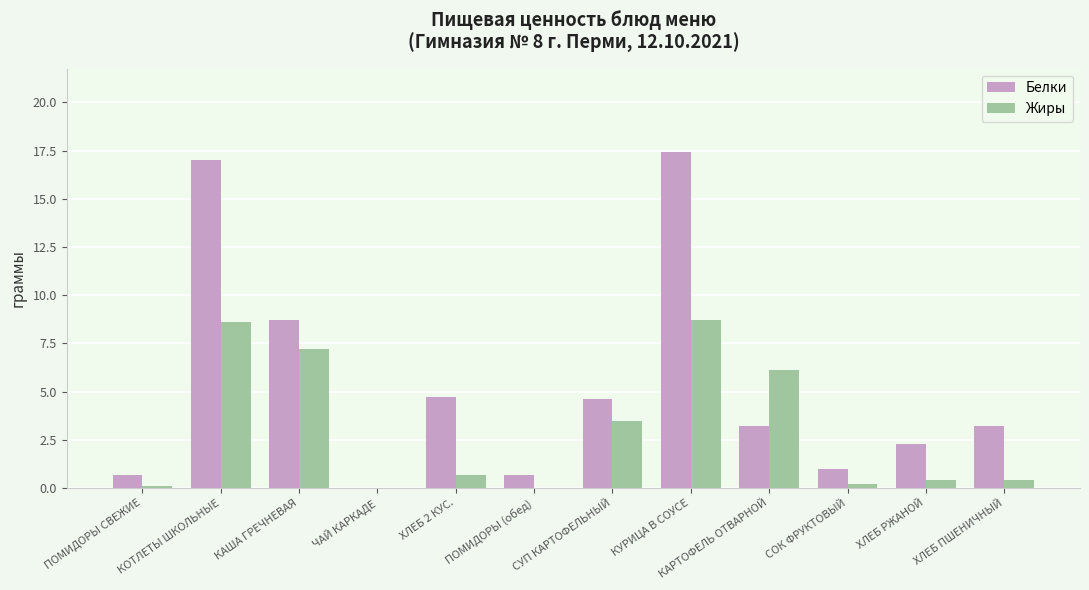

What is the greatest value displayed?

17.4